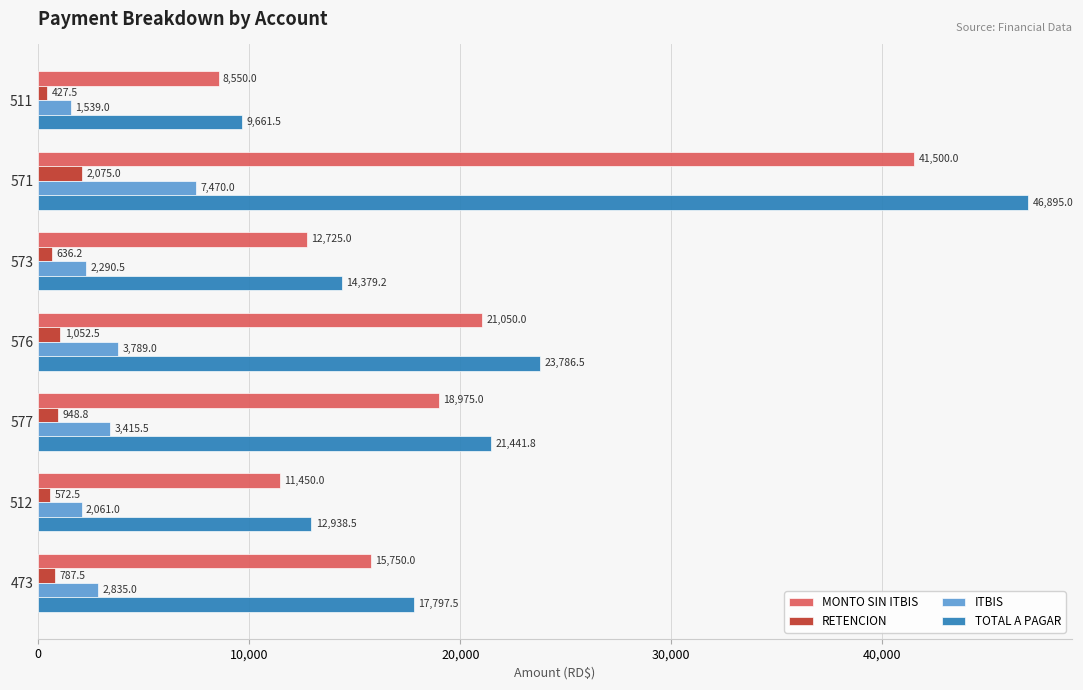

At which label is TOTAL A PAGAR closest to 28278?

576